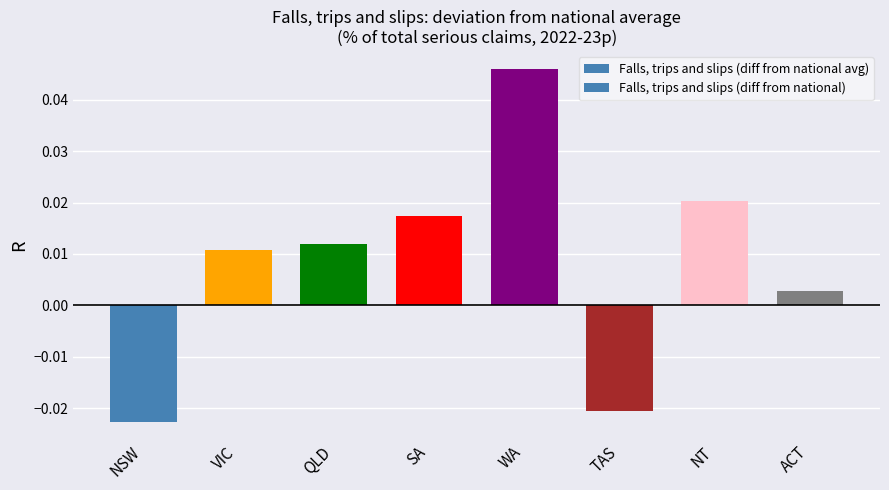

Where is the data nearest to the value 0?

ACT